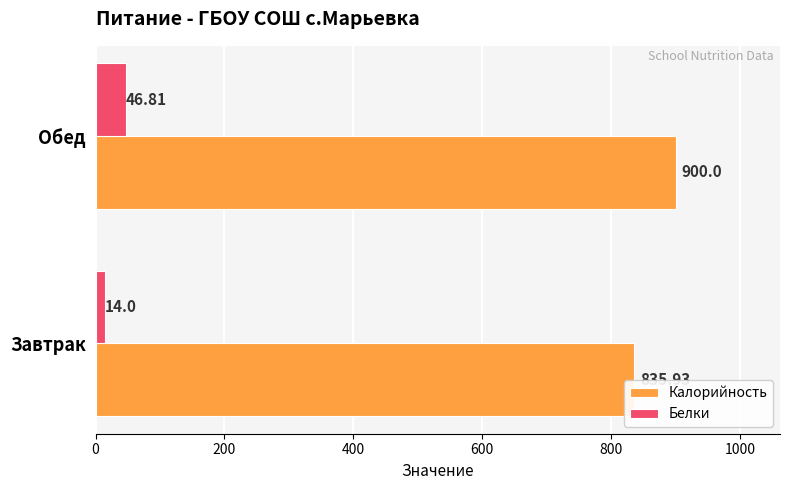

Is the value of Калорийность at Завтрак greater than the value of Белки at Завтрак?

Yes